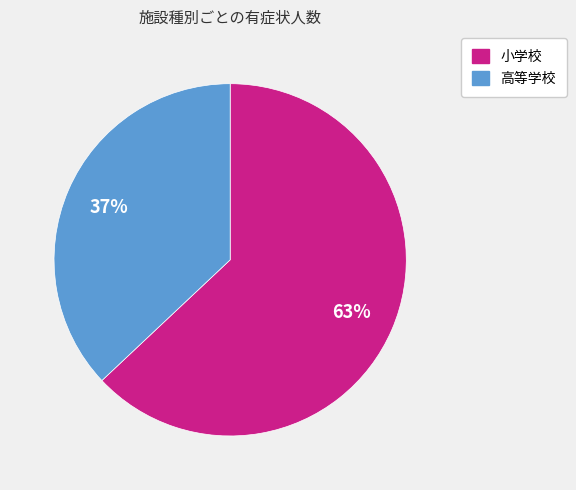

The 小学校 slice represents 63% of the pie. True or false?

True